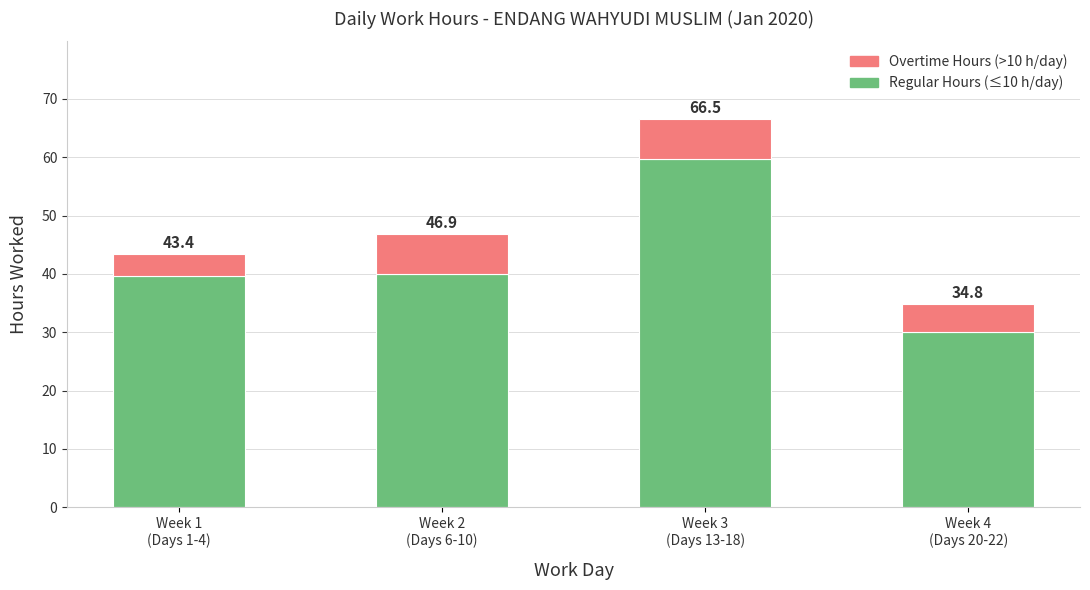

How many bars are there in total?

4